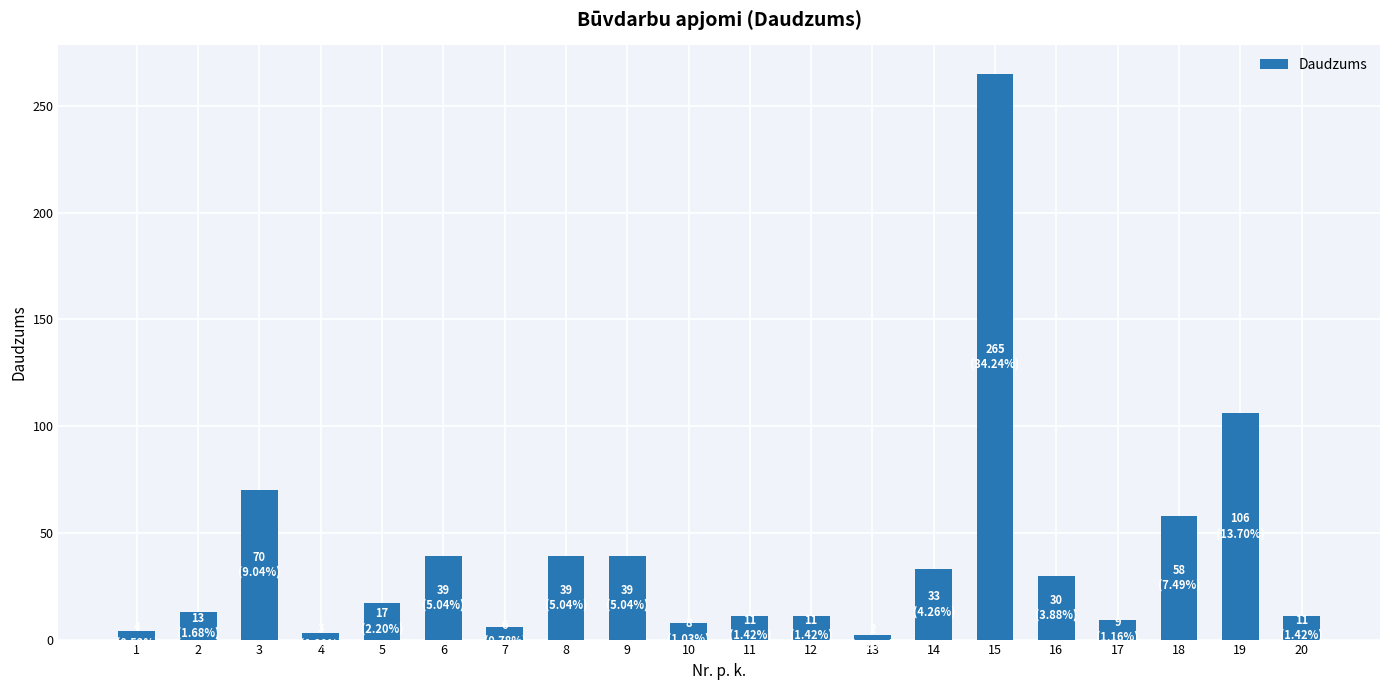

Which category has the highest value across all series?

15